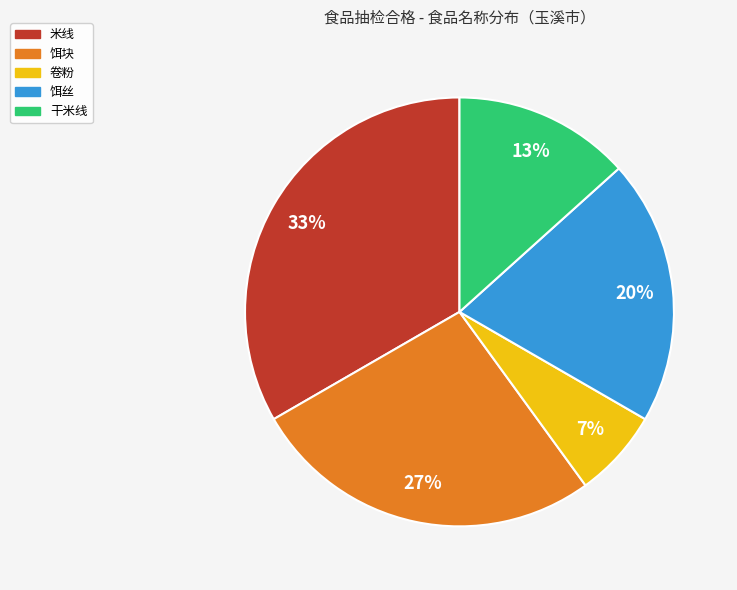

To the nearest percent, what portion does 卷粉 represent?

7%